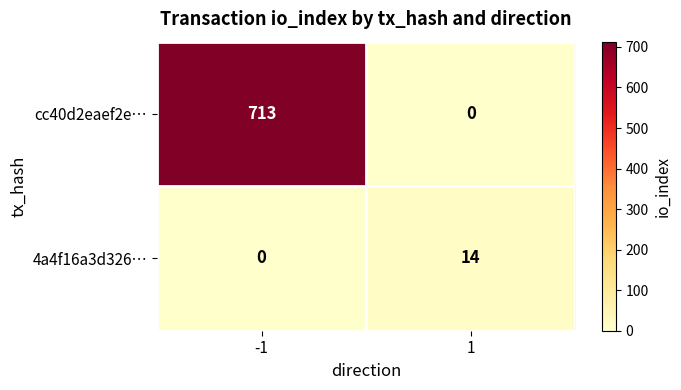

What is the total value across all series at 1?

14